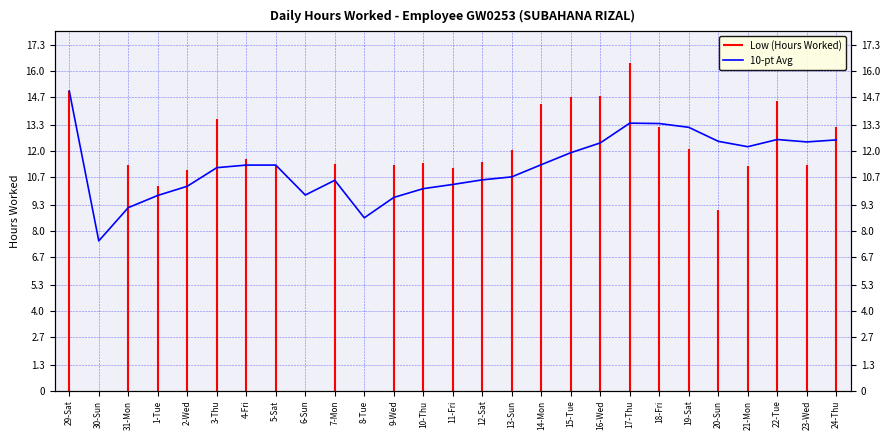

Reading left to right, list all the values displayed in this chart.

15.0	7.5	9.2	9.8	10.2	11.2	11.3	11.3	9.8	10.5	8.7	9.7	10.1	10.3	10.6	10.7	11.3	11.9	12.4	13.4	13.4	13.2	12.5	12.2	12.6	12.5	12.6